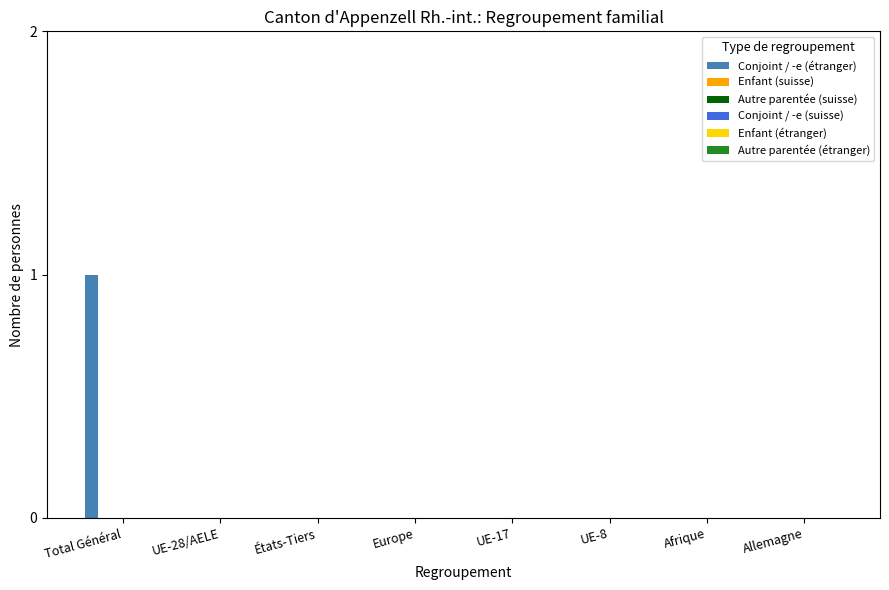

How many data points does each series have?

8